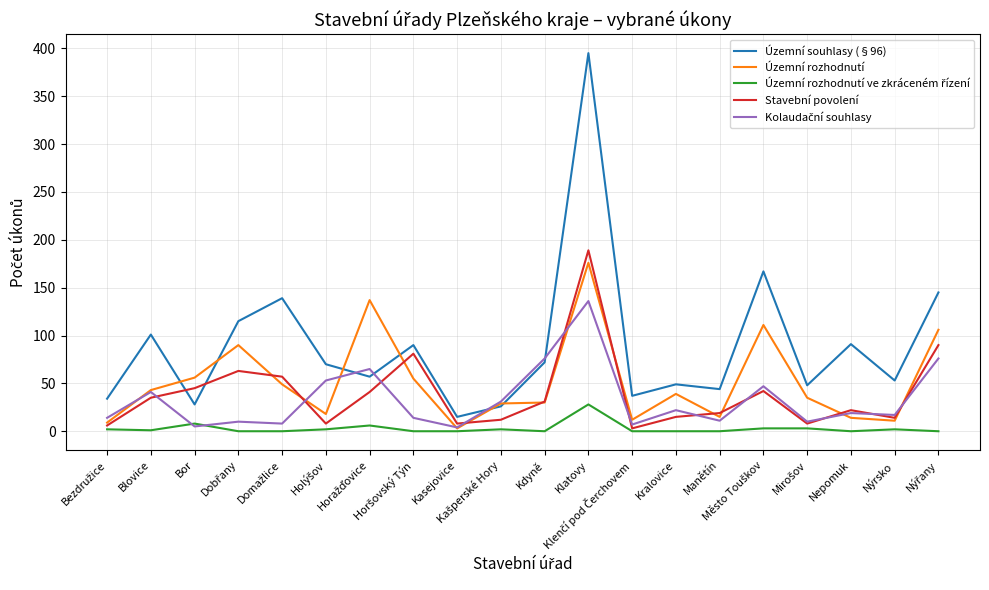

What is the greatest value displayed?

395